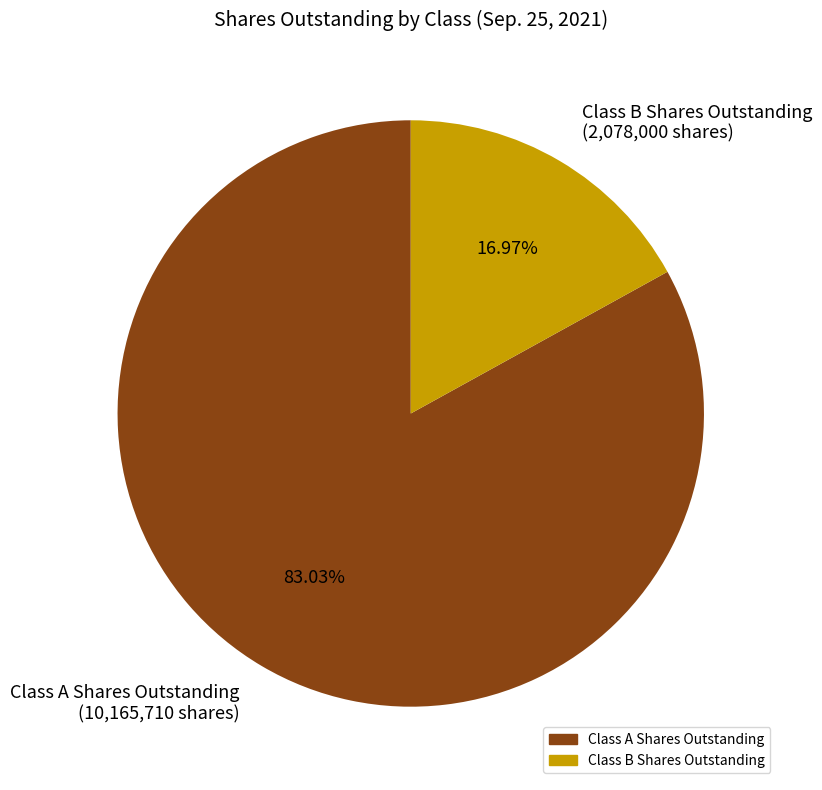

Which category has the smallest portion of the pie?

Class B Shares Outstanding